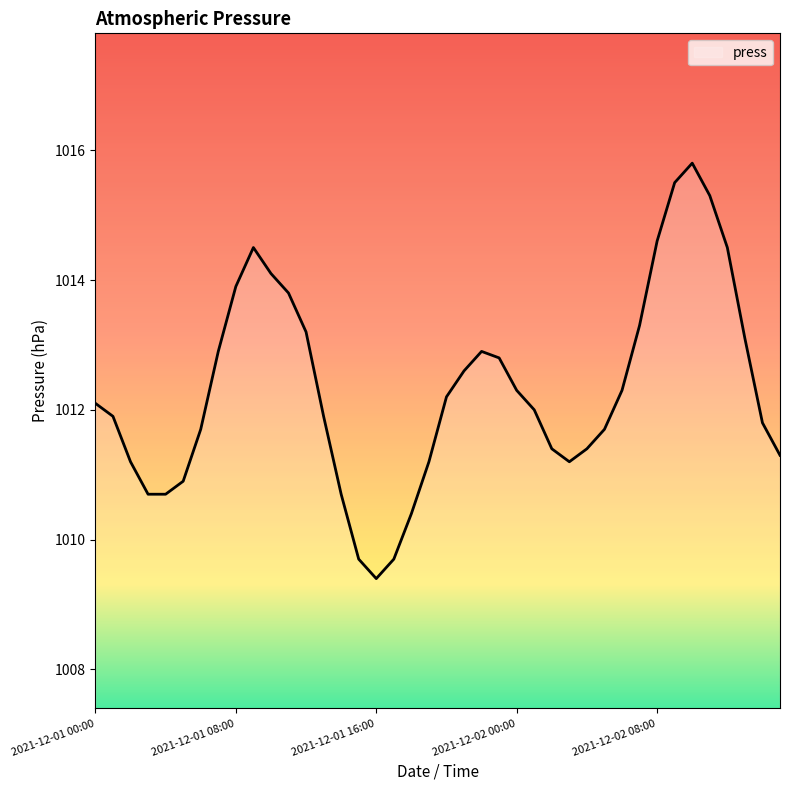

What is the difference between the maximum and minimum values?

6.4